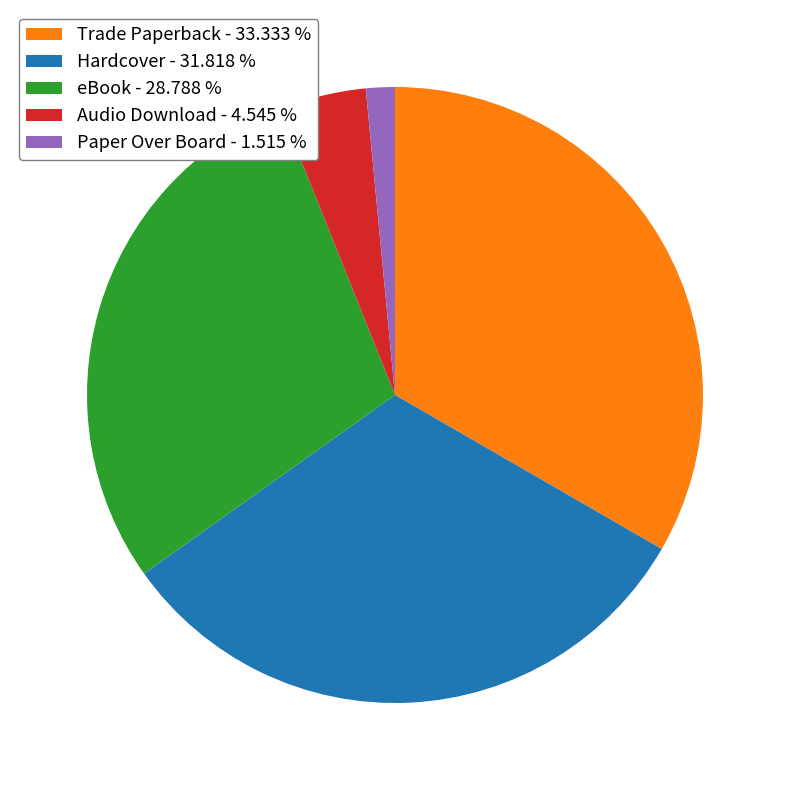

Rank the categories by value from highest to lowest.

Trade Paperback, Hardcover, eBook, Audio Download, Paper Over Board